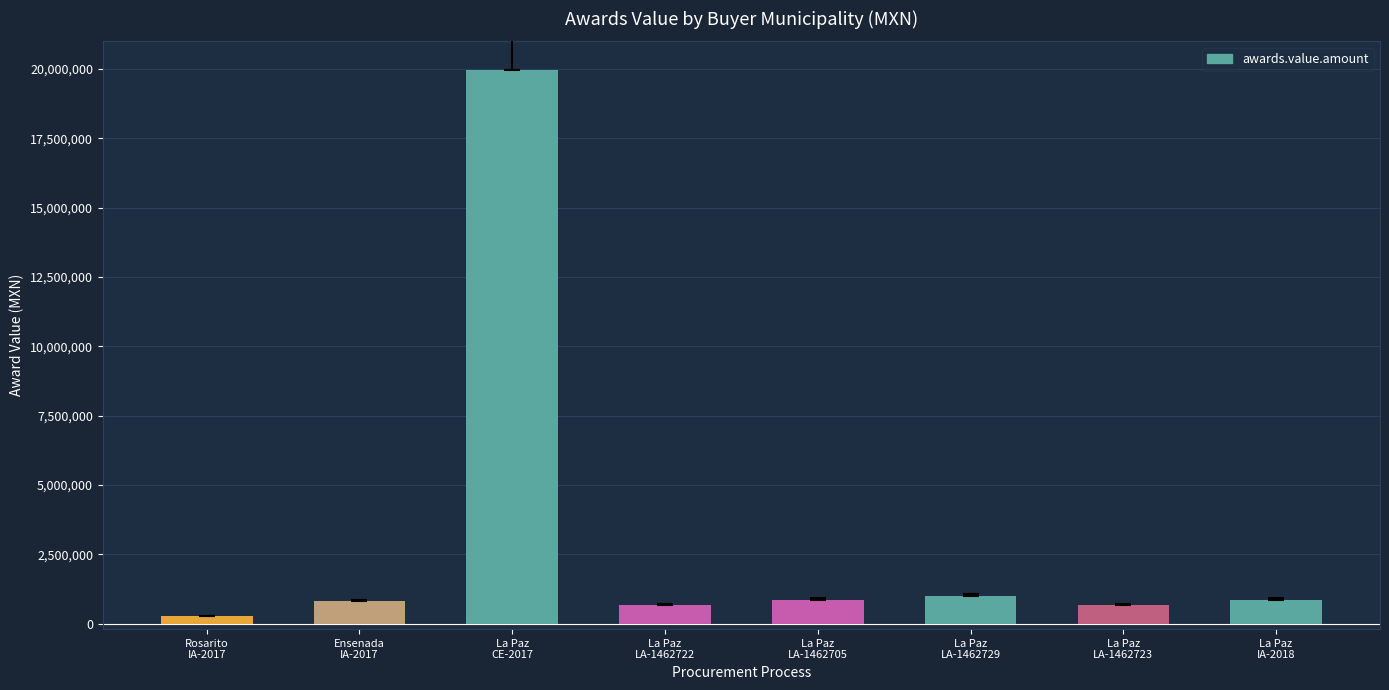

What is the difference between the second highest and minimum values?

720353.6